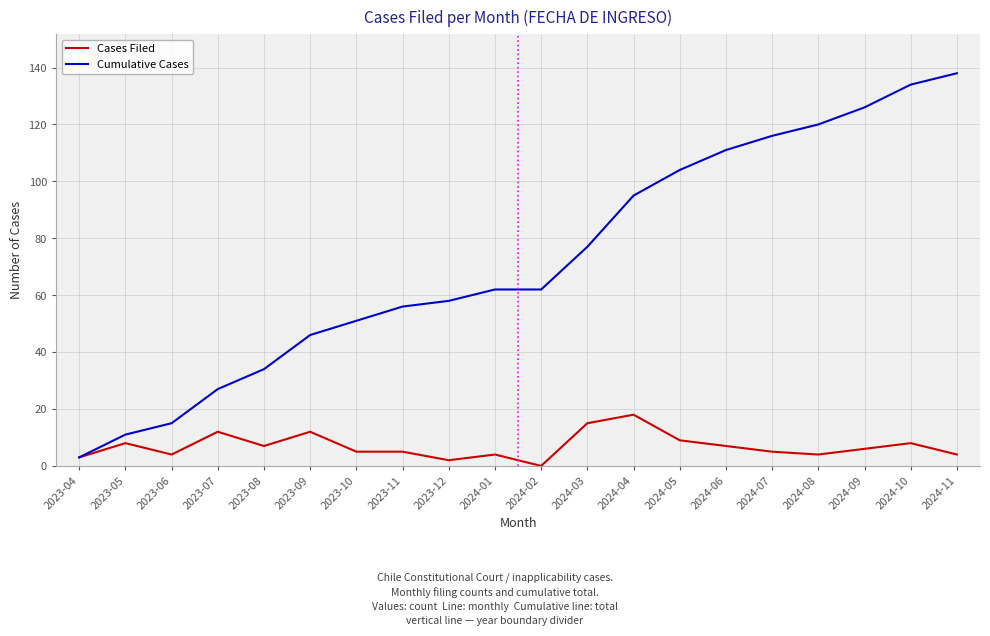

Which category has the highest value across all series?

2024-11